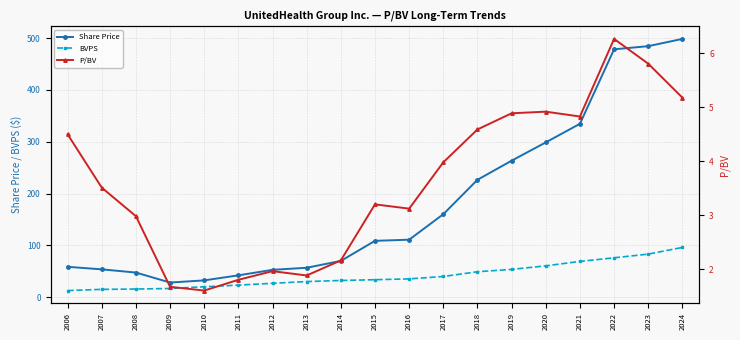

True or false: BVPS has more than 2 points higher than both neighbors.

False